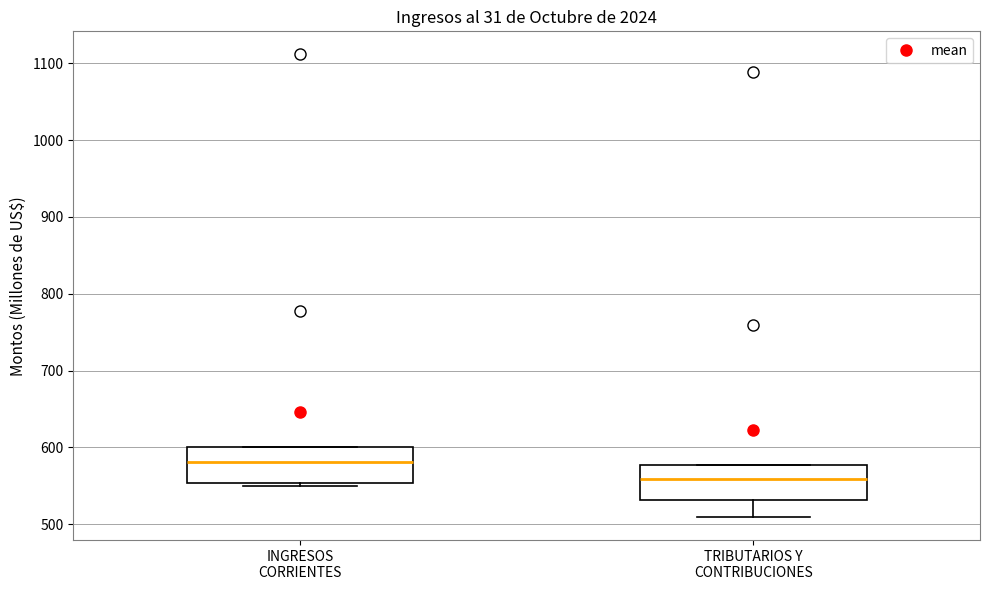

Which box's median line is the lowest?

TRIBUTARIOS Y CONTRIBUCIONES